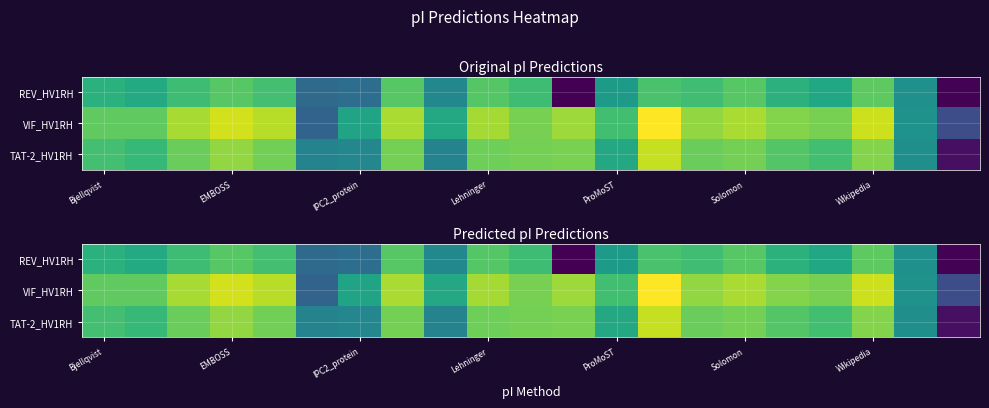

At which category is the sum across all series the highest?

13